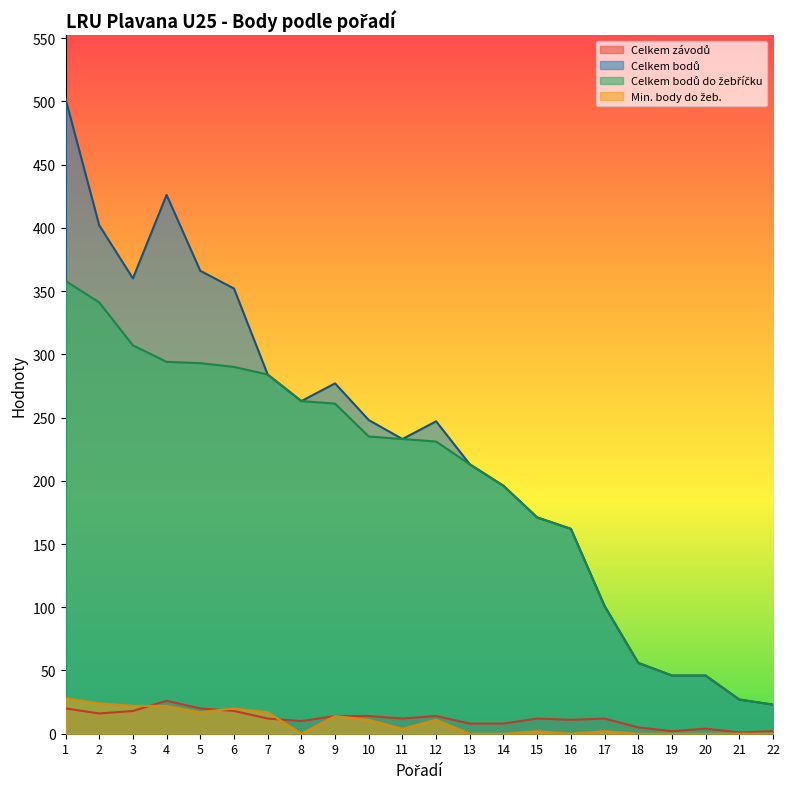

Reading right to left, what are all the values shown in this chart?

Celkem závodů: 22=2	21=1	20=4	19=2	18=5	17=12	16=11	15=12	14=8	13=8	12=14	11=12	10=14	9=14	8=10	7=12	6=18	5=20	4=26	3=18	2=16	1=20
Celkem bodů: 22=23	21=27	20=46	19=46	18=56	17=101	16=162	15=171	14=196	13=213	12=247	11=233	10=248	9=277	8=263	7=284	6=352	5=366	4=426	3=360	2=402	1=502
Celkem bodů do žebříčku: 22=23	21=27	20=46	19=46	18=56	17=101	16=162	15=171	14=196	13=213	12=231	11=233	10=235	9=261	8=263	7=284	6=290	5=293	4=294	3=307	2=341	1=358
Min. body do žeb.: 22=0	21=0	20=0	19=0	18=0	17=2	16=0	15=2	14=0	13=0	12=11	11=4	10=11	9=14	8=0	7=17	6=20	5=17	4=22	3=22	2=24	1=28